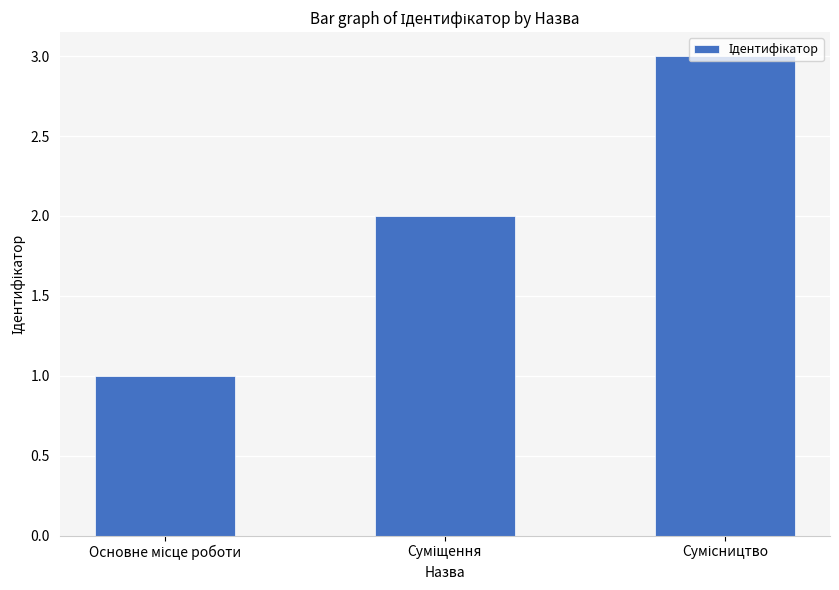

What is the maximum value shown in the chart?

3